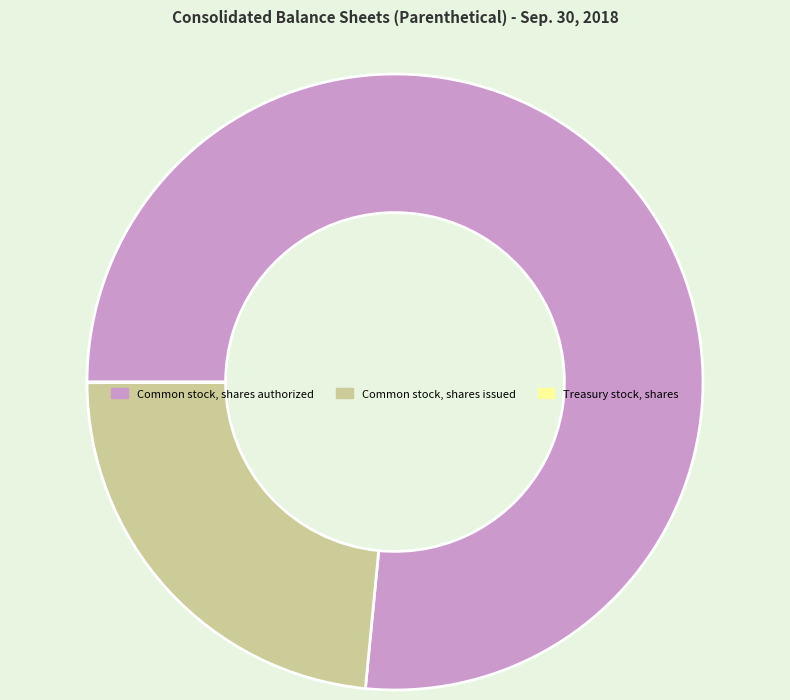

Does Common stock, shares issued account for over 50% of the chart?

No